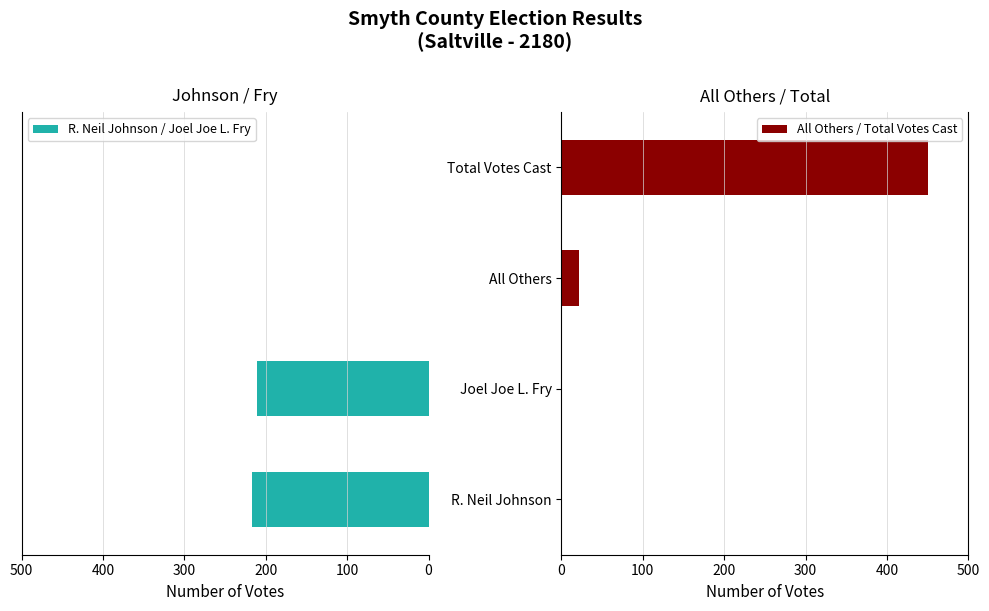

How many data points in R. Neil Johnson / Joel Joe L. Fry are less than 211?

2